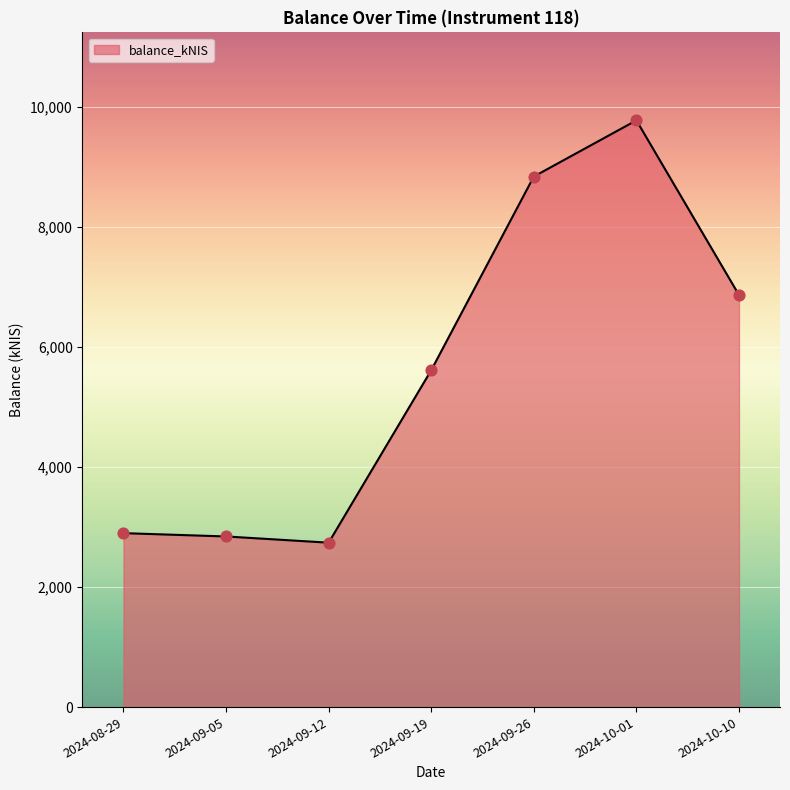

What is the ratio of the value at 2024-10-10 to the value at 2024-09-05?

2.4